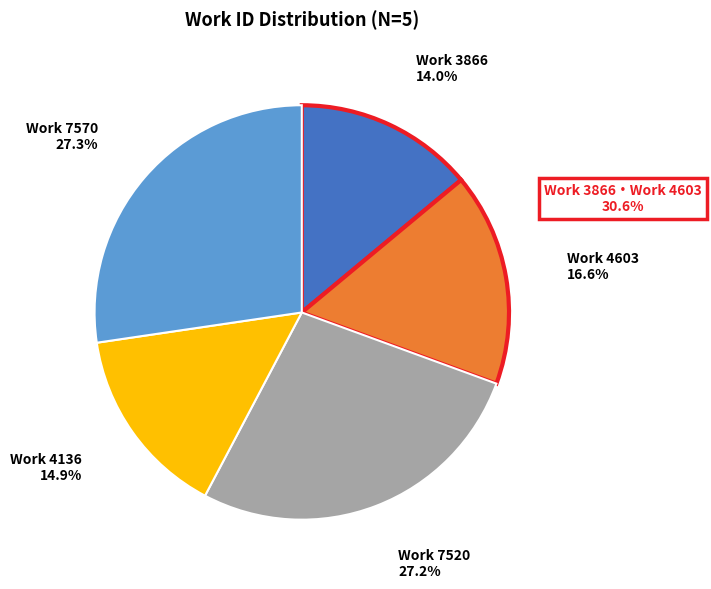

Does any single category account for the majority?

No